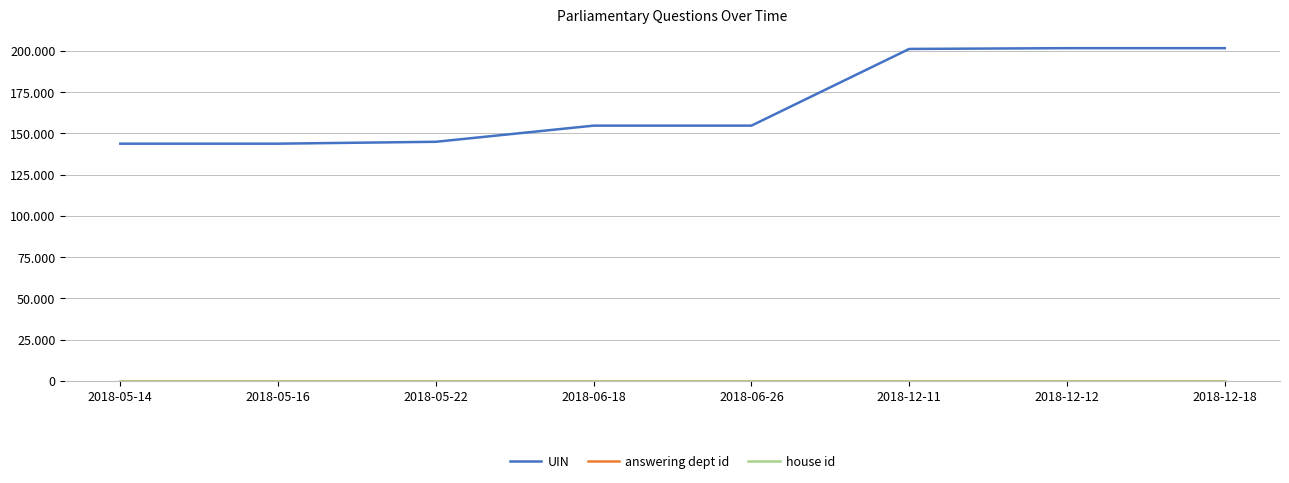

What is the sum of the answering dept id values at 2018-12-11 and 2018-05-22?

120